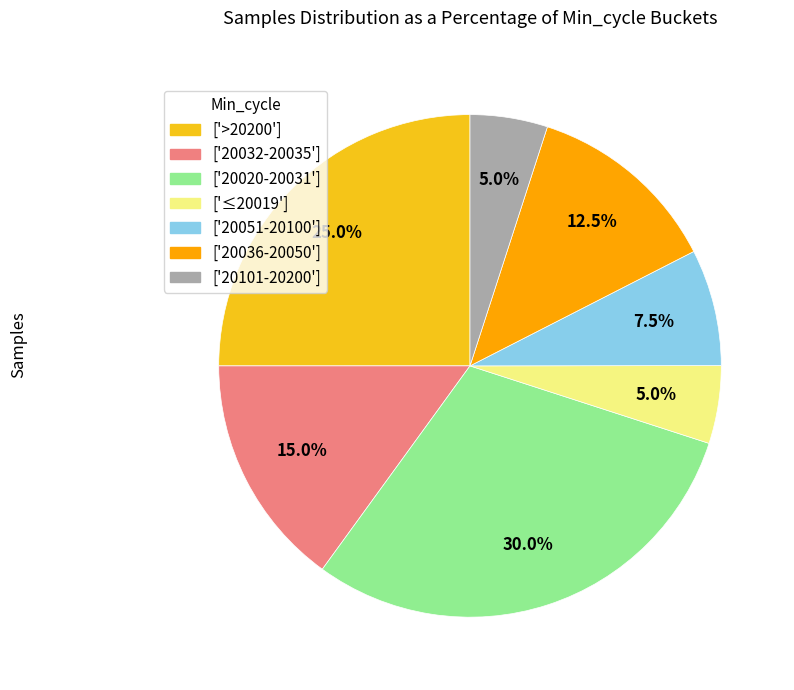

Between ['20020-20031'] and ['20036-20050'], which is larger?

['20020-20031']